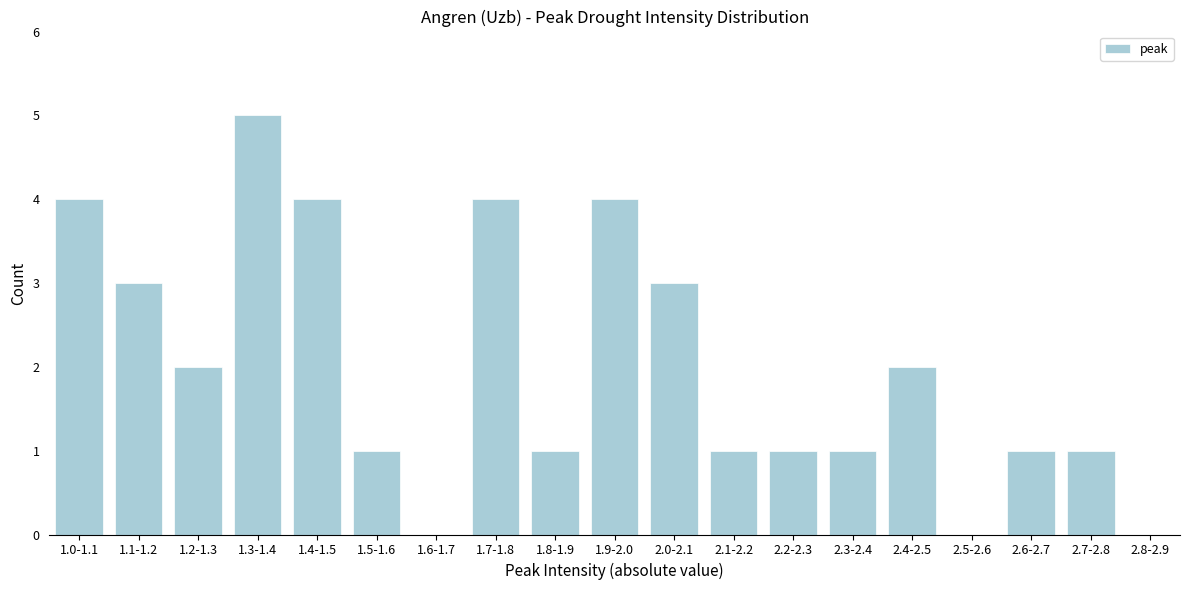

Reading left to right, what are all the values shown in this chart?

1.0-1.1=4	1.1-1.2=3	1.2-1.3=2	1.3-1.4=5	1.4-1.5=4	1.5-1.6=1	1.6-1.7=0	1.7-1.8=4	1.8-1.9=1	1.9-2.0=4	2.0-2.1=3	2.1-2.2=1	2.2-2.3=1	2.3-2.4=1	2.4-2.5=2	2.5-2.6=0	2.6-2.7=1	2.7-2.8=1	2.8-2.9=0